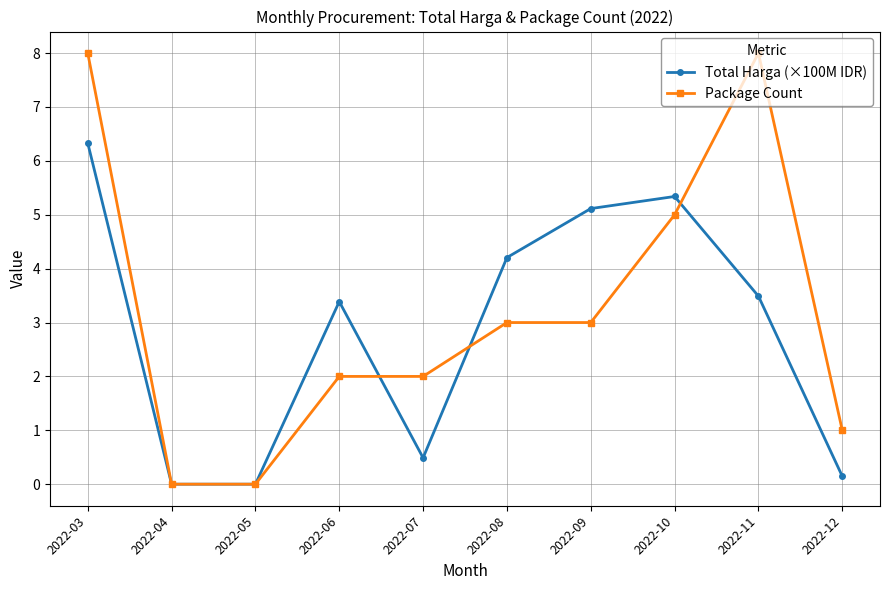

Rank the series by their maximum value, from lowest to highest.

Total Harga (×100M IDR), Package Count